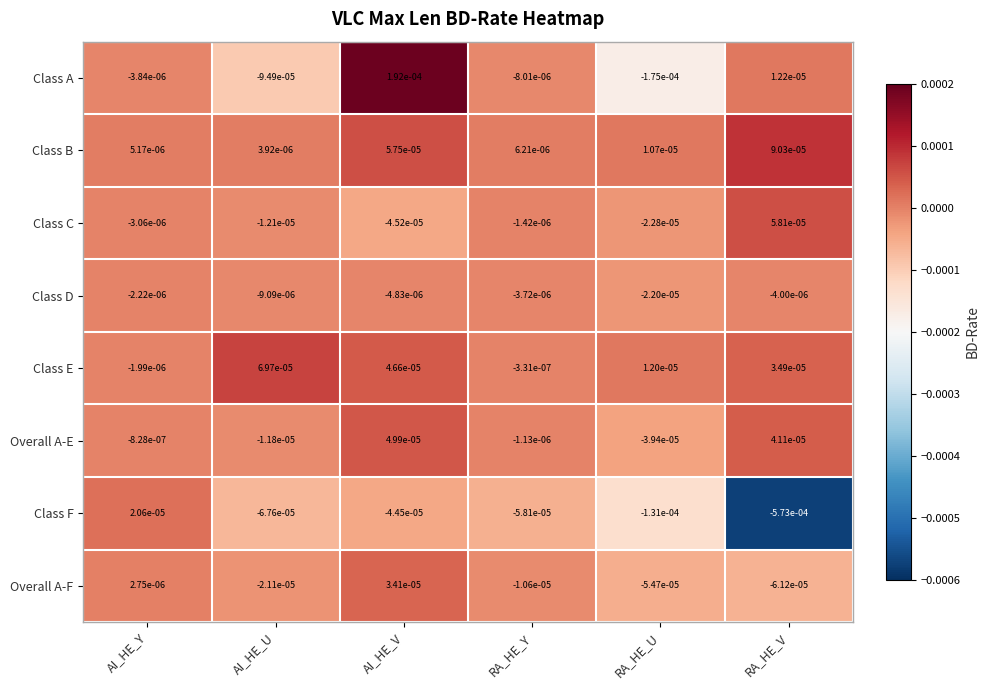

Which series has the largest range (max minus min)?

Class F